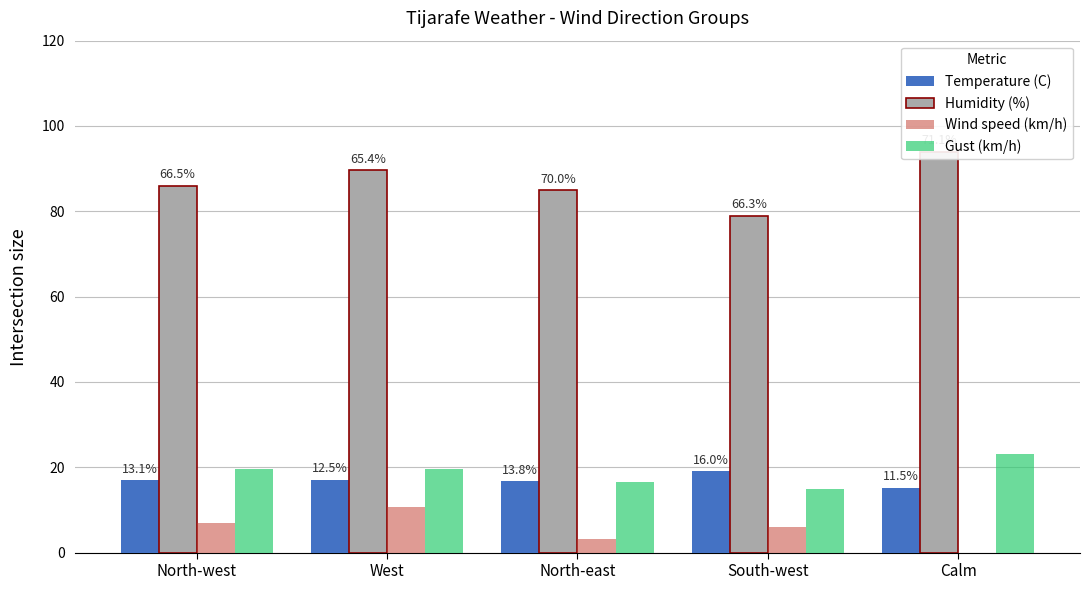

What is the value of the Temperature (C) bar at the 1st from the left?

16.9